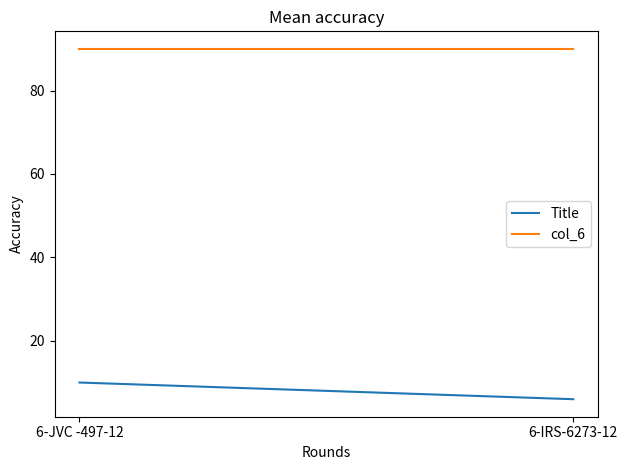

What is the value of the col_6 point at the 1st from the left?

90.0